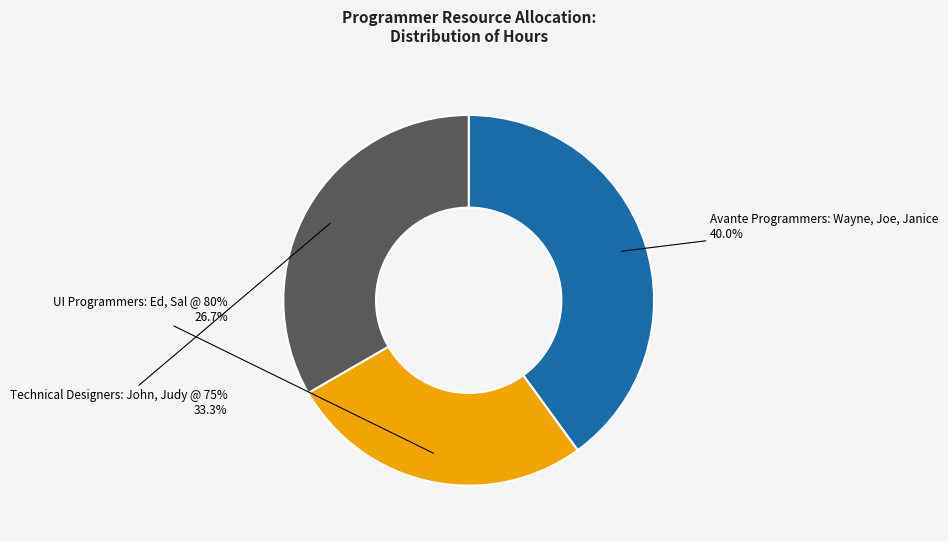

Rank the categories by value from highest to lowest.

Avante Programmers: Wayne, Joe, Janice, Technical Designers: John, Judy @ 75%, UI Programmers: Ed, Sal @ 80%